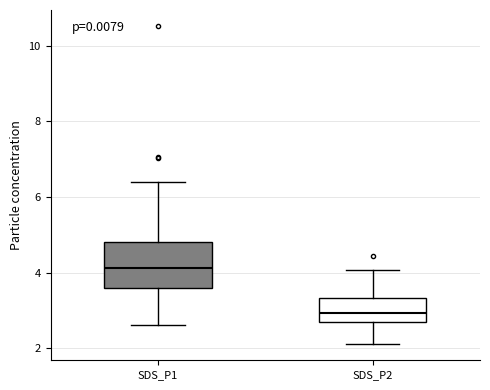

Reading left to right, read every box against the y-axis: the position of its median line, the range the box covers, and the ends of its whiskers. The values are not printed on the chart, so give them approximately, as read against the axis.

SDS_P1: median 4.2, box 3.6 to 4.8, whiskers 2.6 to 6.4
SDS_P2: median 3.0, box 2.8 to 3.4, whiskers 2.2 to 4.0